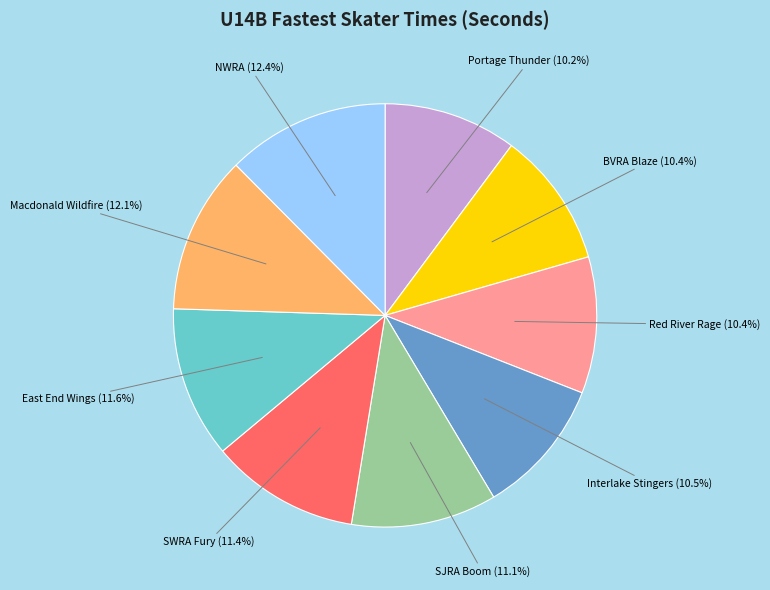

Is there a majority slice in this chart?

No